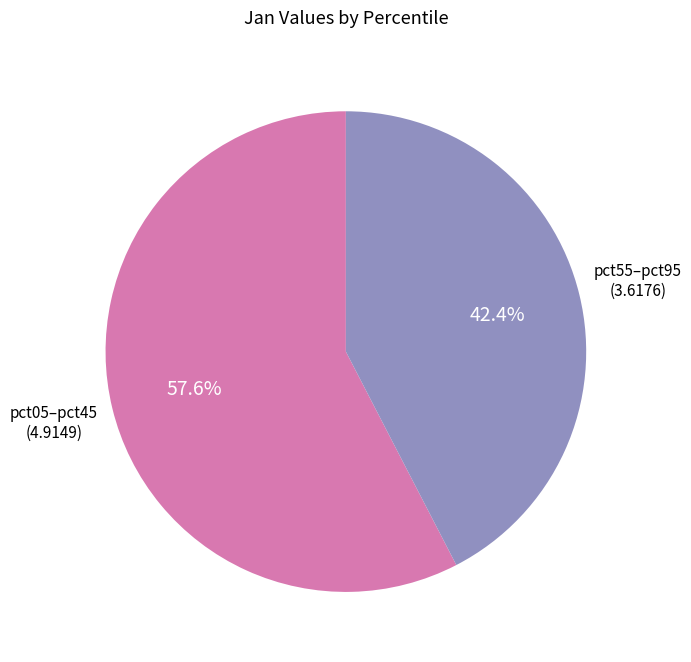

How many slices are in this pie chart?

2